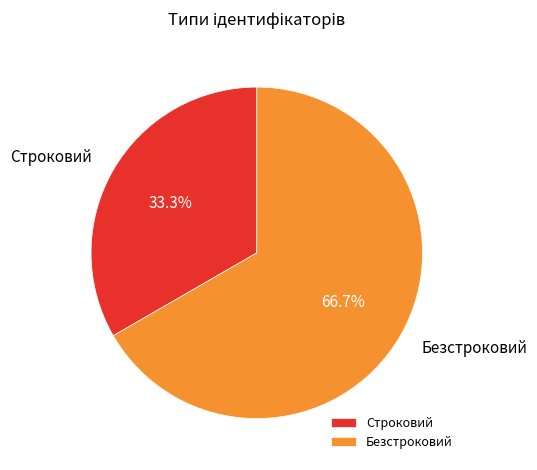

Do Безстроковий and Строковий together represent more than half of the pie?

Yes